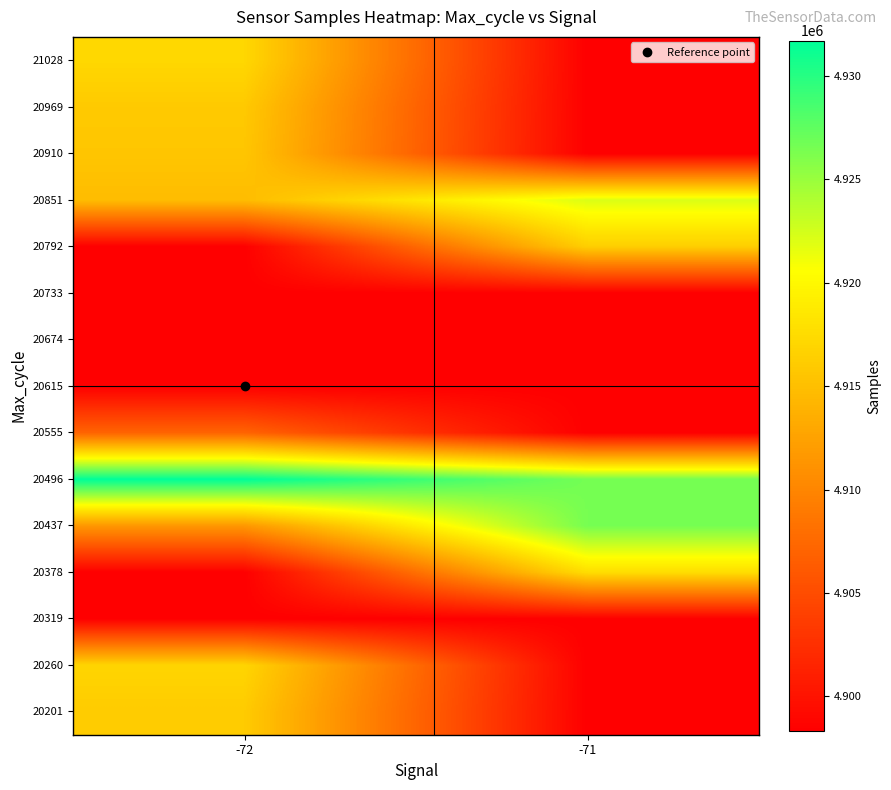

Which category has the highest value across all series?

-72